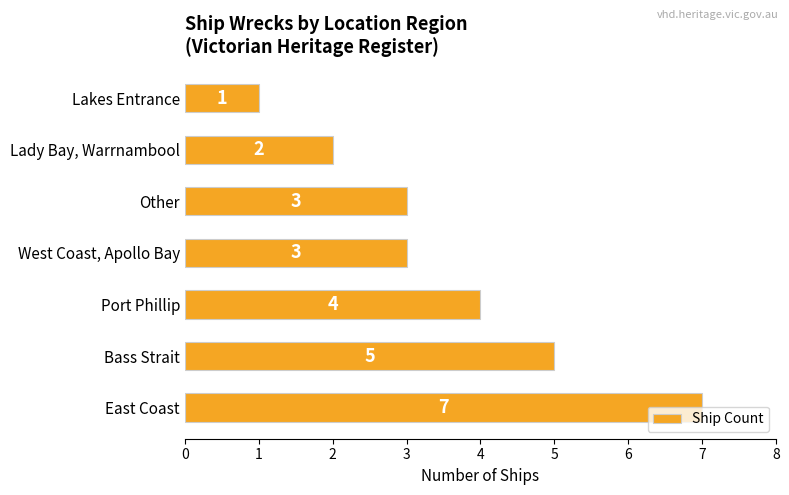

What value does the data have at Other?

3